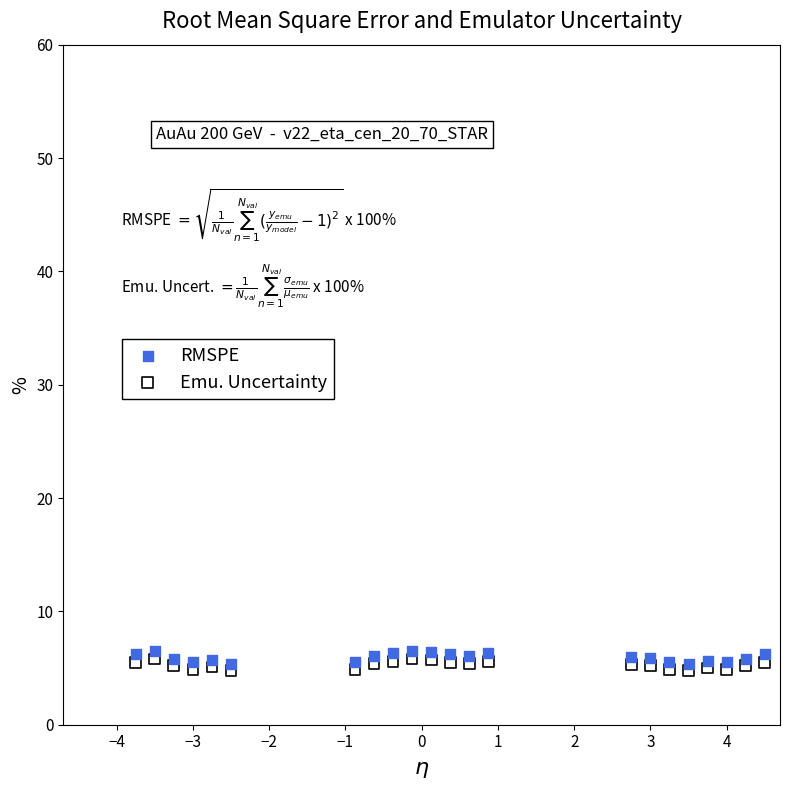

Which series has the largest Y range (max minus min)?

RMSPE